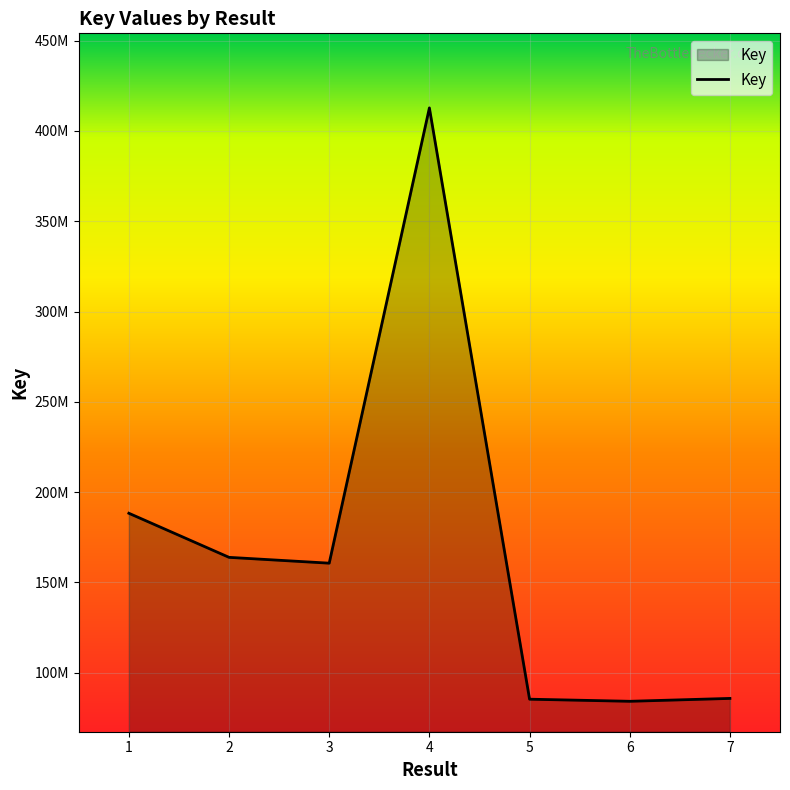

What is the smallest value displayed?

84231024